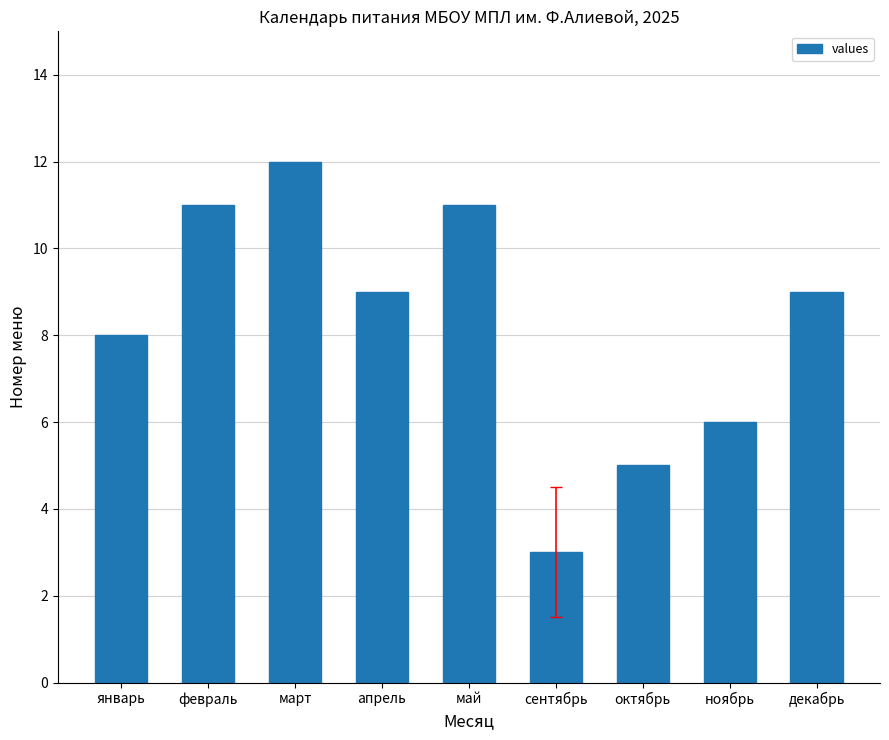

What position from the left is октябрь?

7